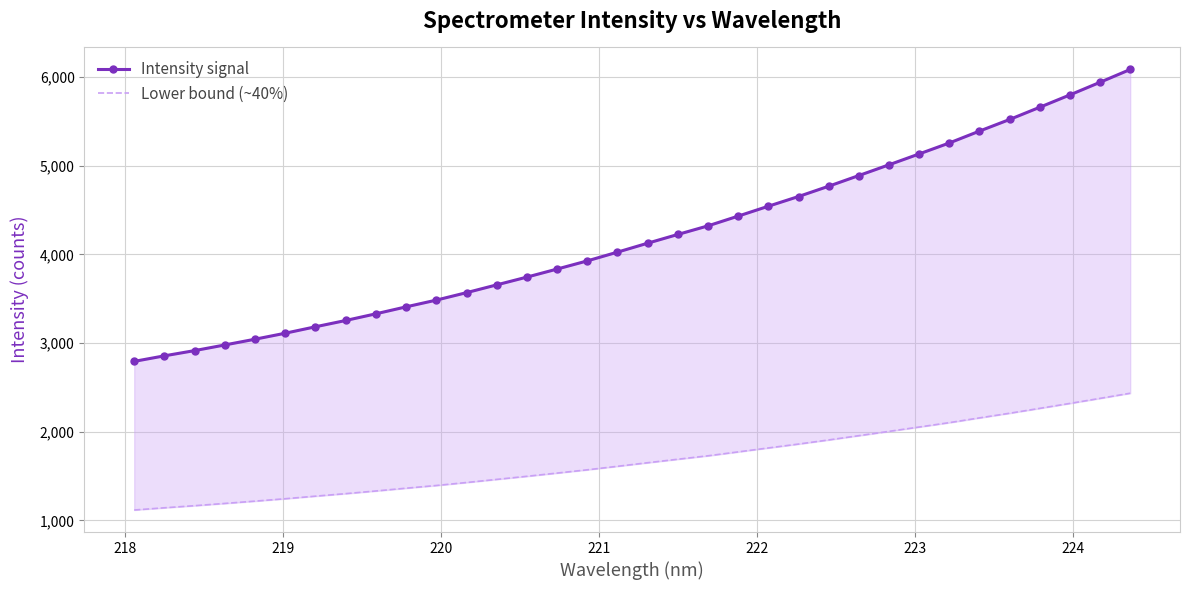

Reading left to right, transcribe all the data shown in this chart.

Intensity signal: 2793.6	2856.2	2915.2	2979.0	3043.8	3111.4	3184.0	3254.9	3330.2	3408.6	3484.6	3568.7	3656.5	3744.1	3834.9	3926.9	4025.7	4126.4	4225.1	4322.0	4432.0	4543.5	4653.0	4769.1	4889.4	5010.7	5133.3	5256.8	5390.8	5521.8	5659.8	5798.9	5941.4	6085.7
Lower bound (~40%): 1117.5	1142.5	1166.1	1191.6	1217.5	1244.5	1273.6	1302.0	1332.1	1363.5	1393.9	1427.5	1462.6	1497.7	1533.9	1570.8	1610.3	1650.6	1690.0	1728.8	1772.8	1817.4	1861.2	1907.6	1955.8	2004.3	2053.3	2102.7	2156.3	2208.7	2263.9	2319.5	2376.5	2434.3